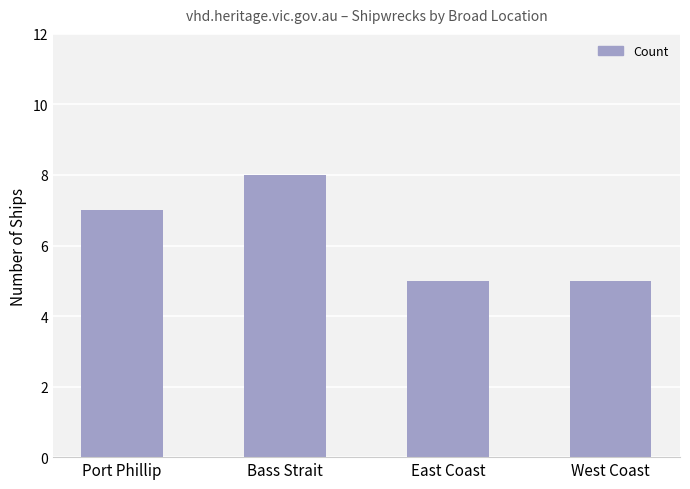

What is the difference between the second highest and second lowest values?

2